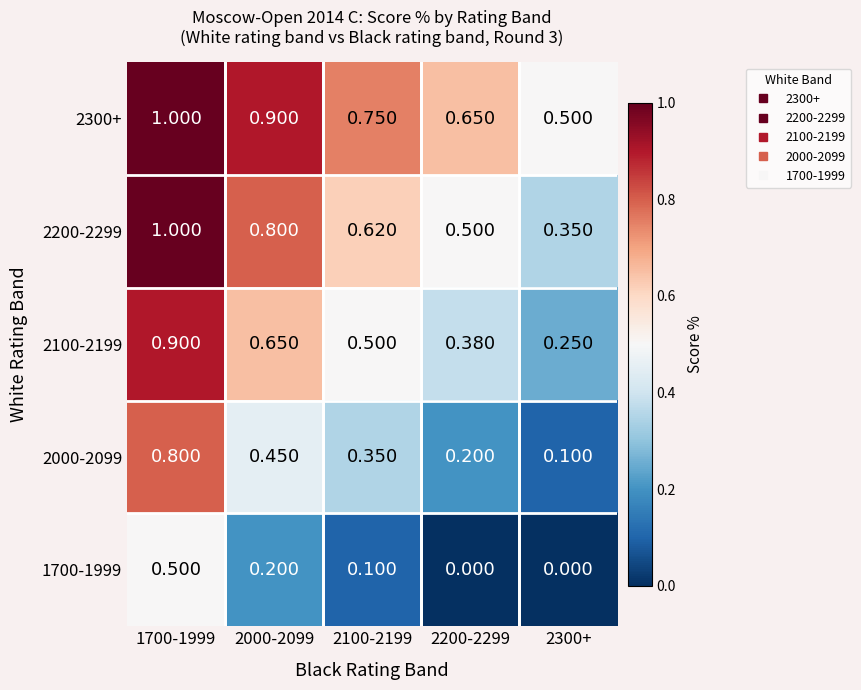

Is the value of 1700-1999 at 2300+ greater than the value of 2000-2099 at 1700-1999?

No